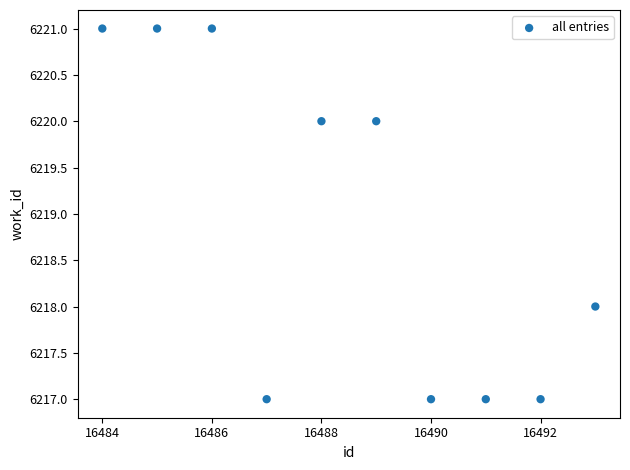

What is the average X value?

16488